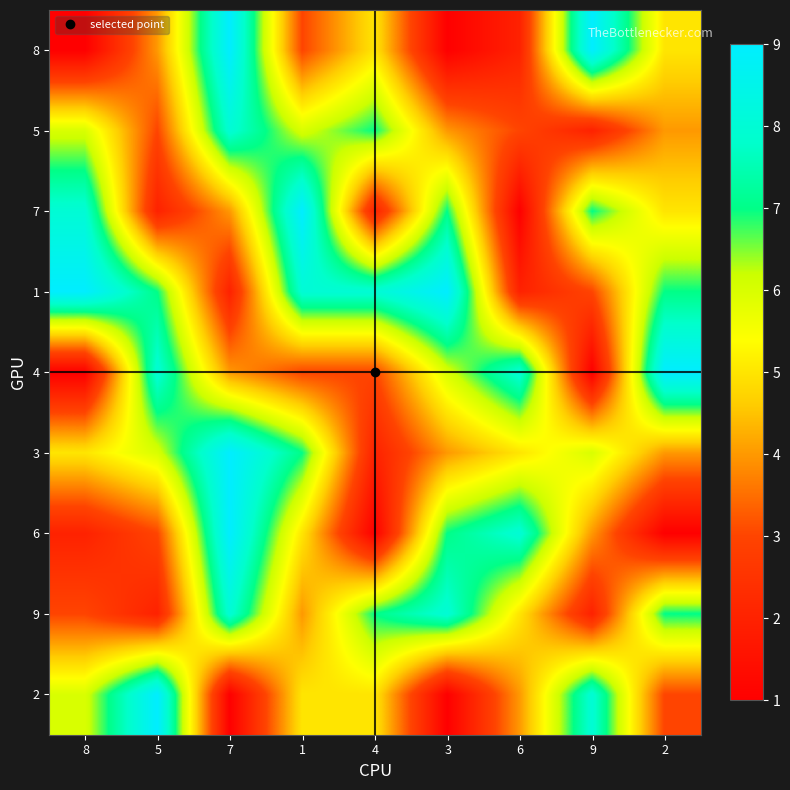

What is the difference between the highest and lowest values at 1?

6